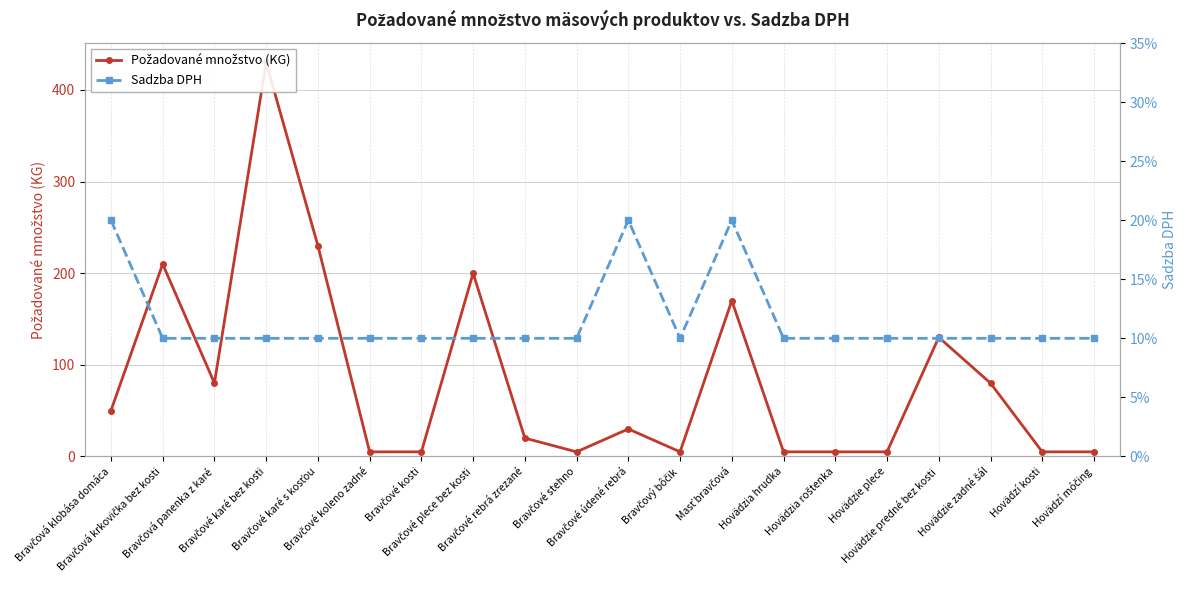

In Sadzba DPH, how many points are lower than both neighbors (excluding endpoints)?

1